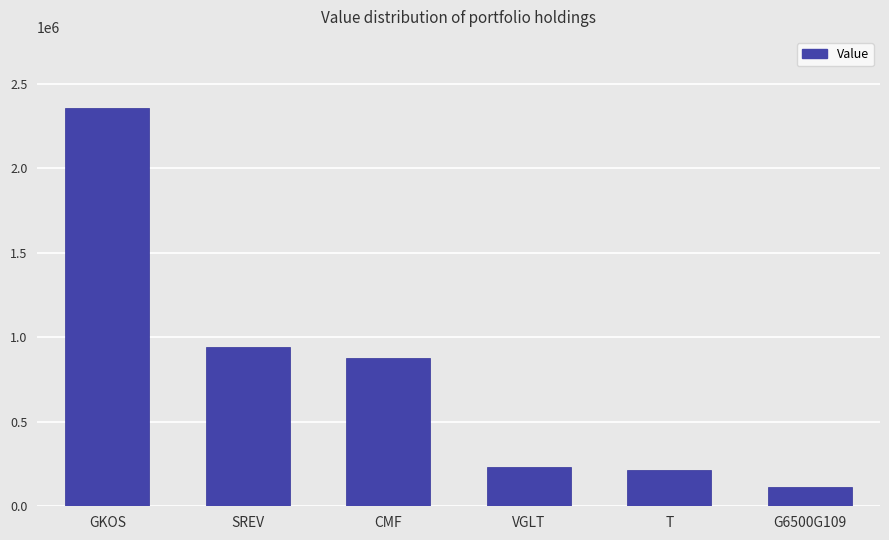

What is the sum of all values?

4729000